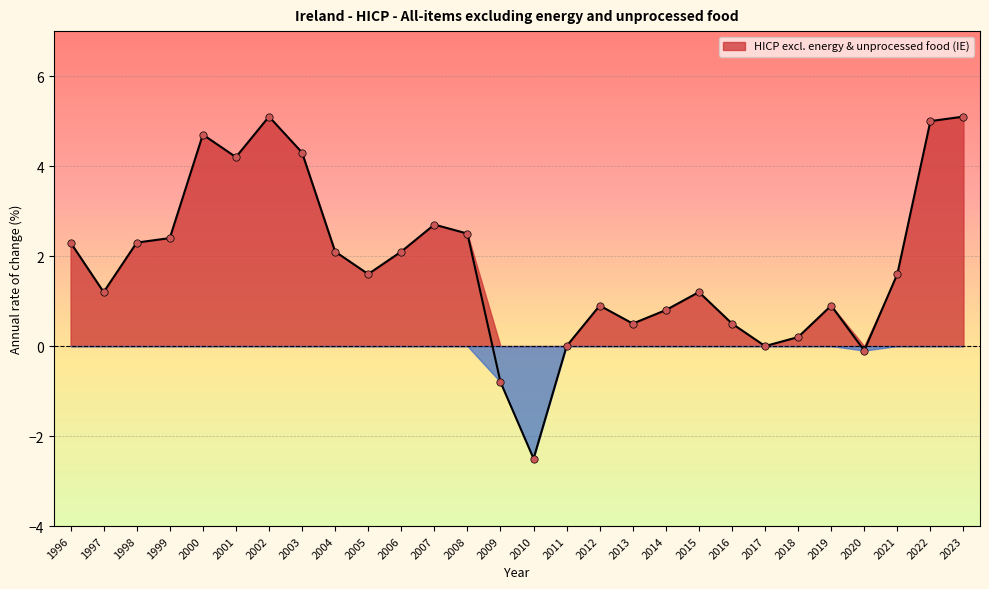

Between 2013 and 2012, which is larger?

2012